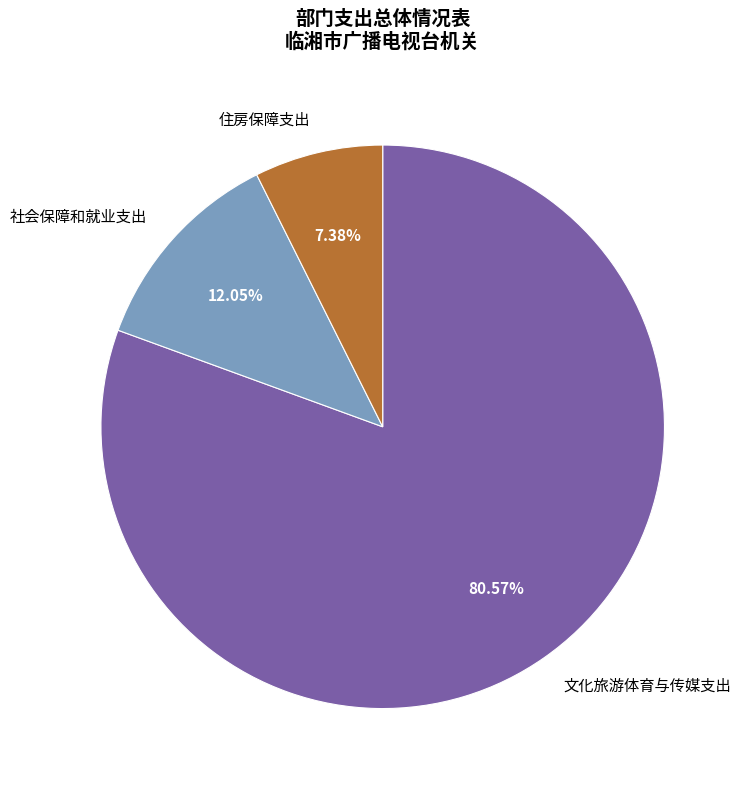

Rank the categories by value from lowest to highest.

住房保障支出, 社会保障和就业支出, 文化旅游体育与传媒支出